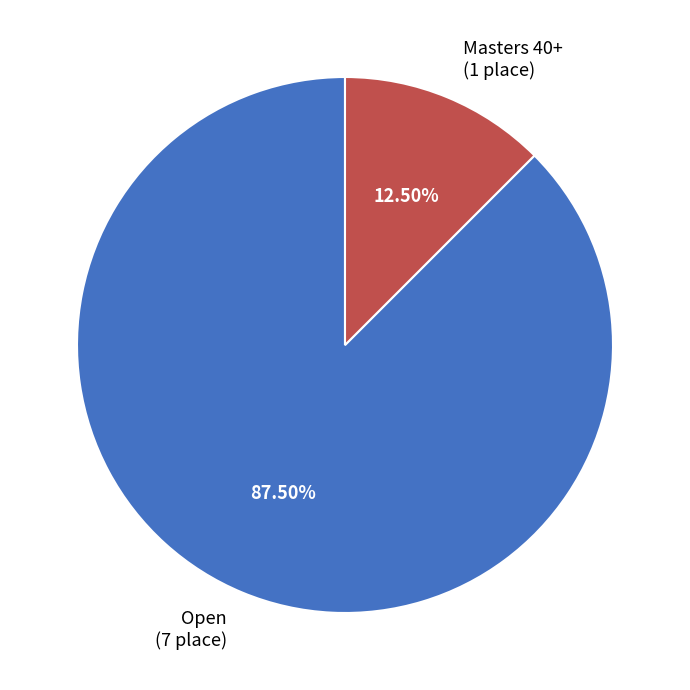

Which category has the smallest portion of the pie?

Masters 40+